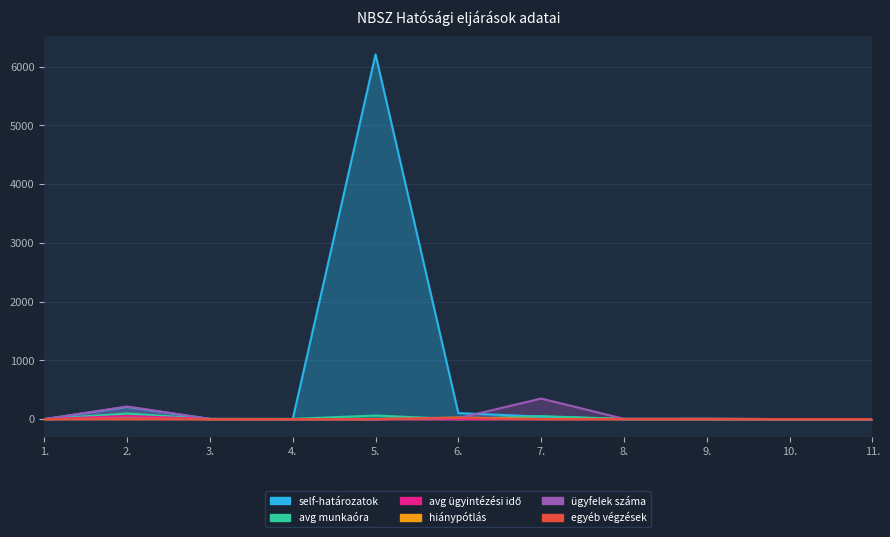

Which series has the largest total across all categories?

col_3 (self-határozatok)